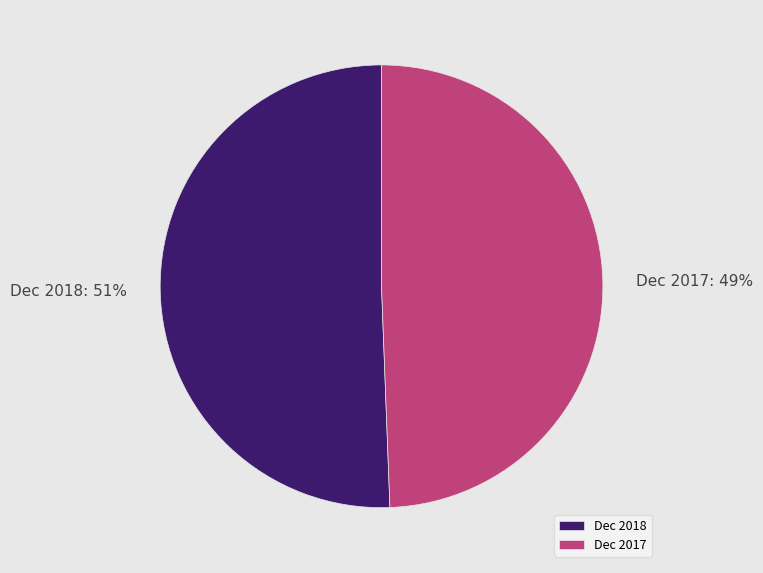

Is the sum of Dec 2018 and Dec 2017 greater than half?

Yes